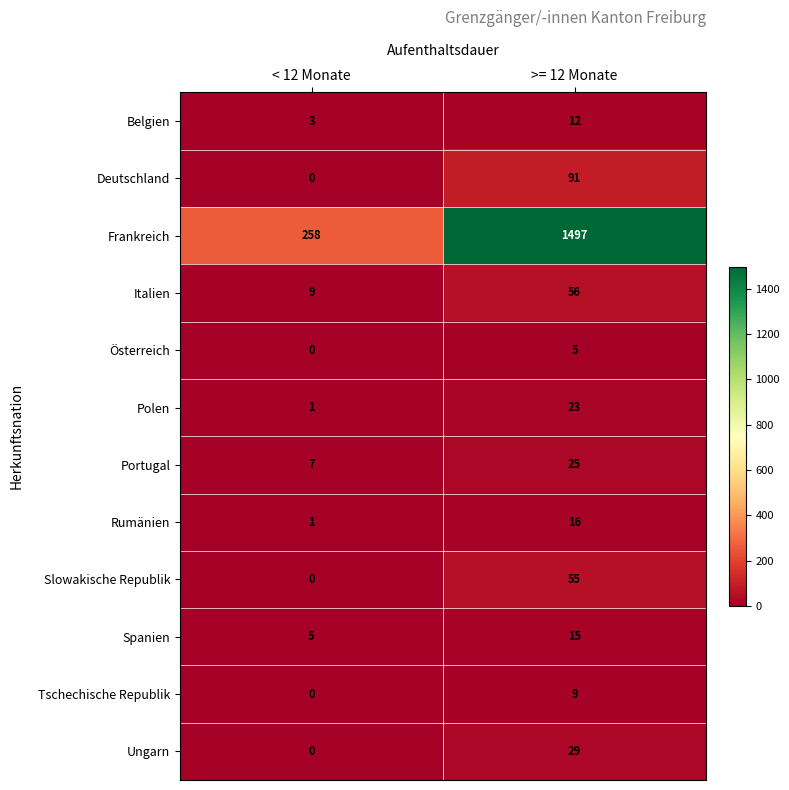

What is the total value across all series at < 12 Monate?

284